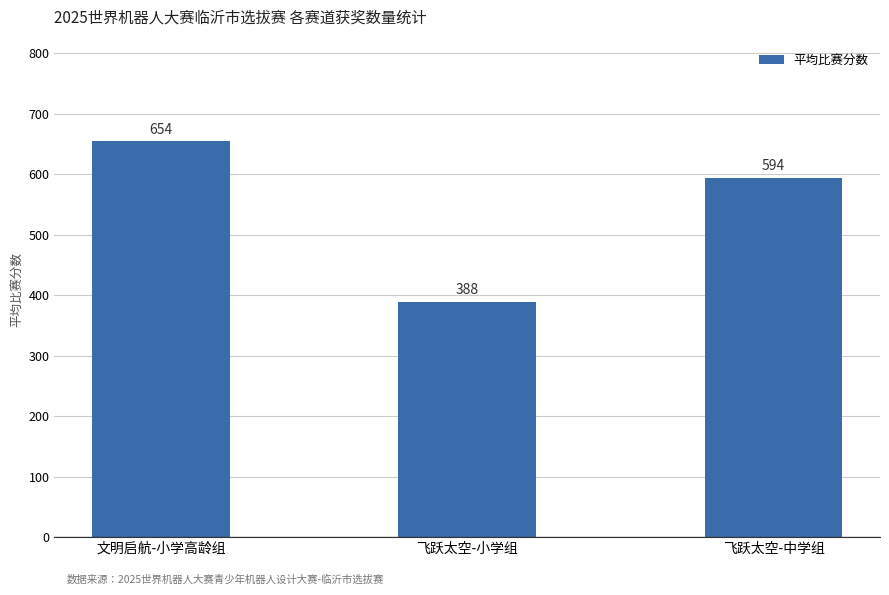

Between 飞跃太空-小学组 and 文明启航-小学高龄组, which is larger?

文明启航-小学高龄组